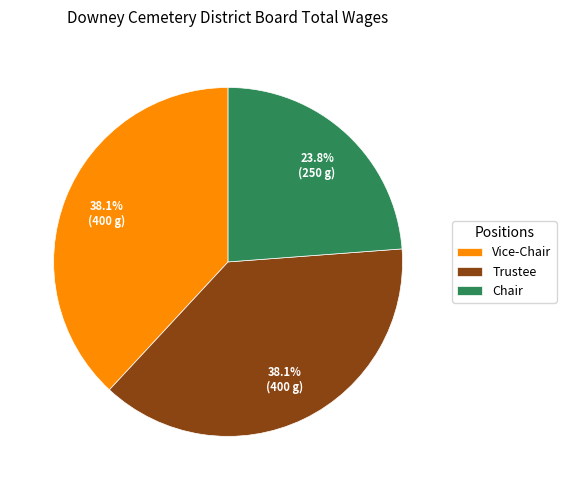

Do Vice-Chair and Chair together represent more than half of the pie?

Yes